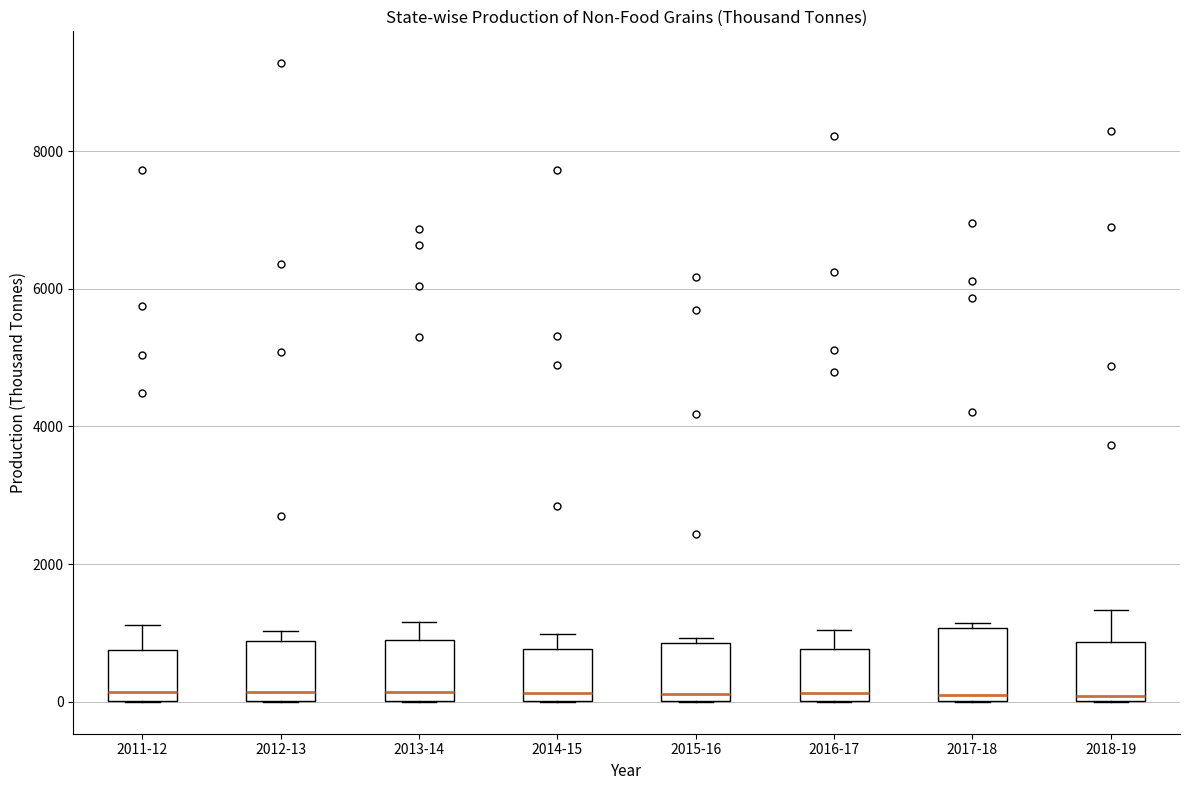

Where does the median line of the box for 2013-14 sit on the y-axis? The values are not printed on the chart, so give them approximately, as read against the axis.

200